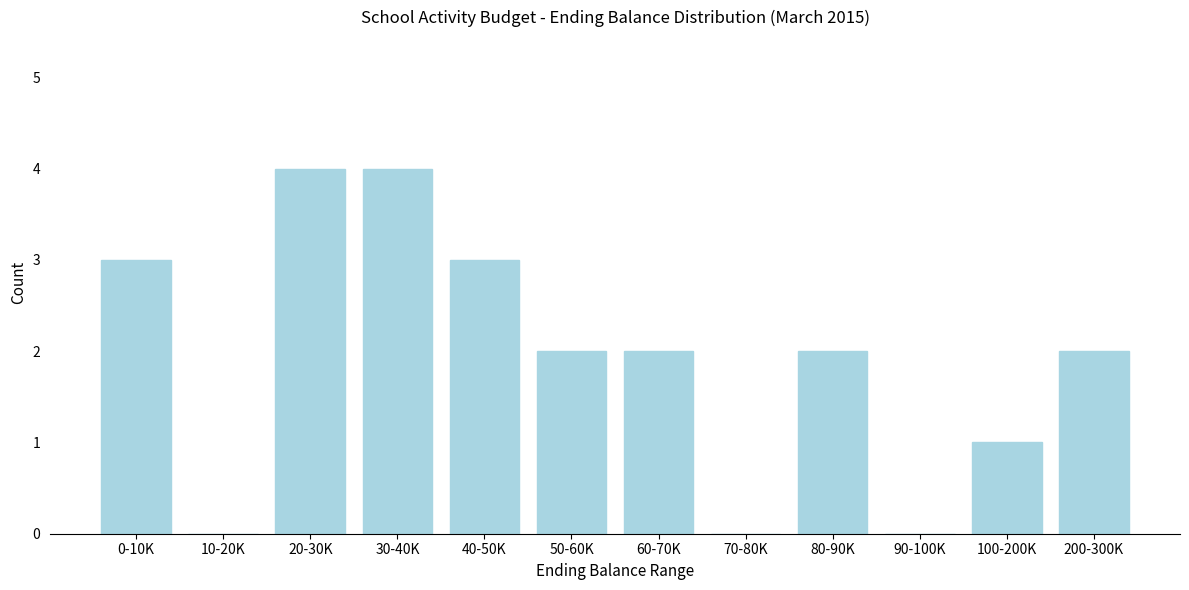

Reading left to right, extract all data points from this chart.

0-10K=3	10-20K=0	20-30K=4	30-40K=4	40-50K=3	50-60K=2	60-70K=2	70-80K=0	80-90K=2	90-100K=0	100-200K=1	200-300K=2